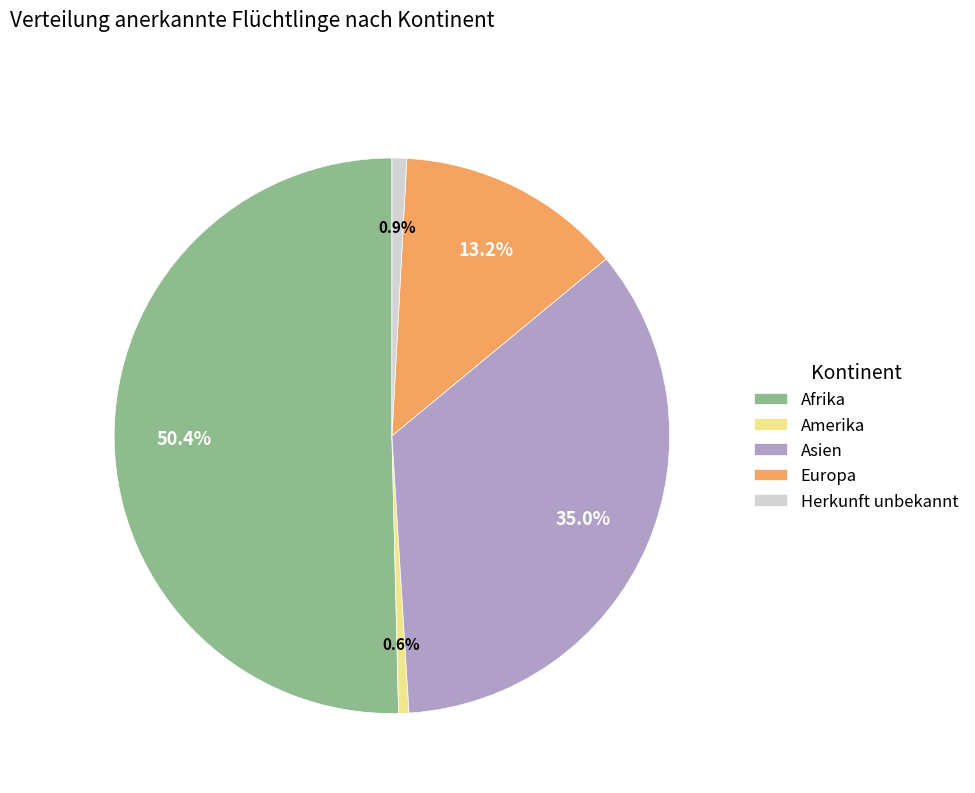

The Asien slice represents 27% of the pie. True or false?

False